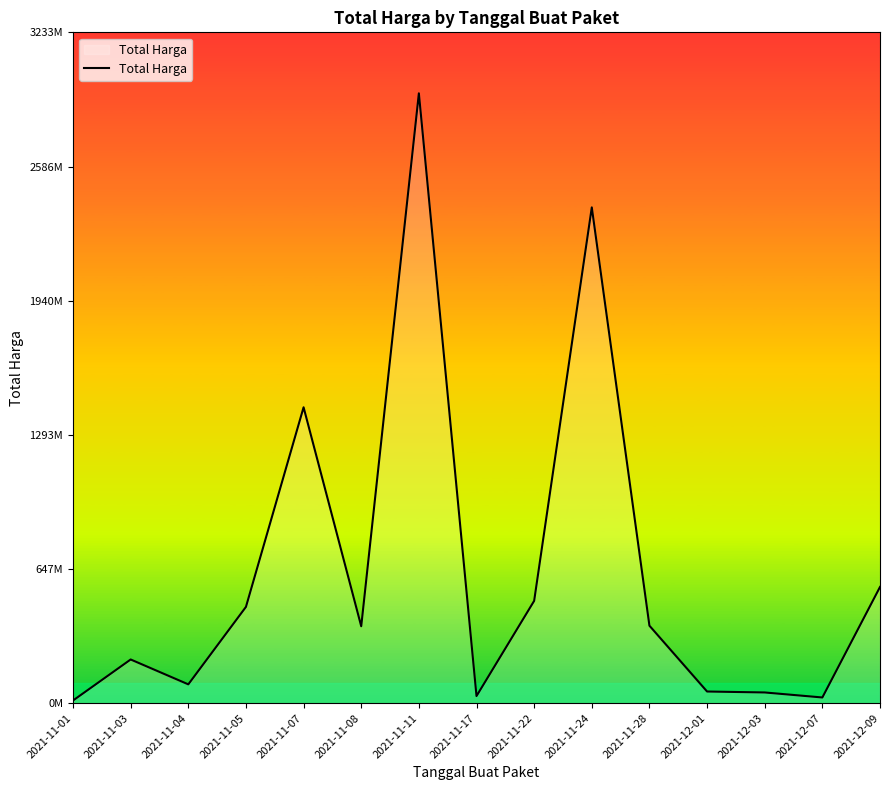

Is this an area chart (filled region under the line)?

Yes